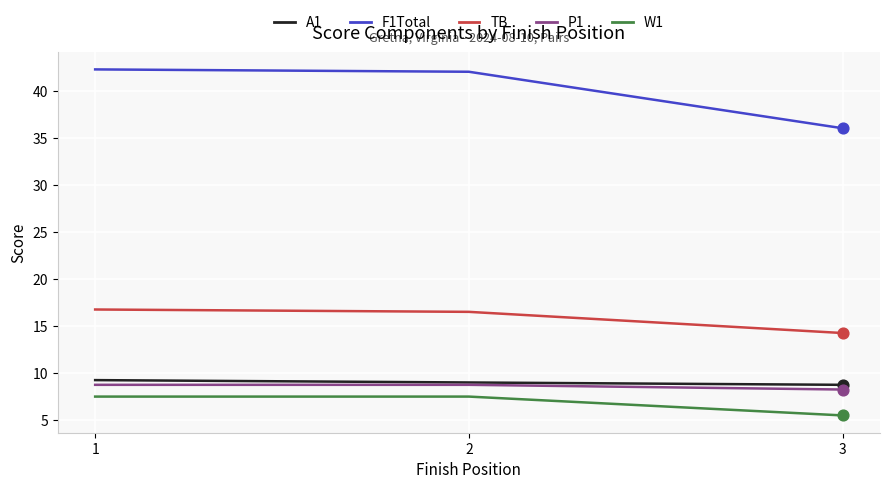

Which series has the largest range (max minus min)?

F1Total